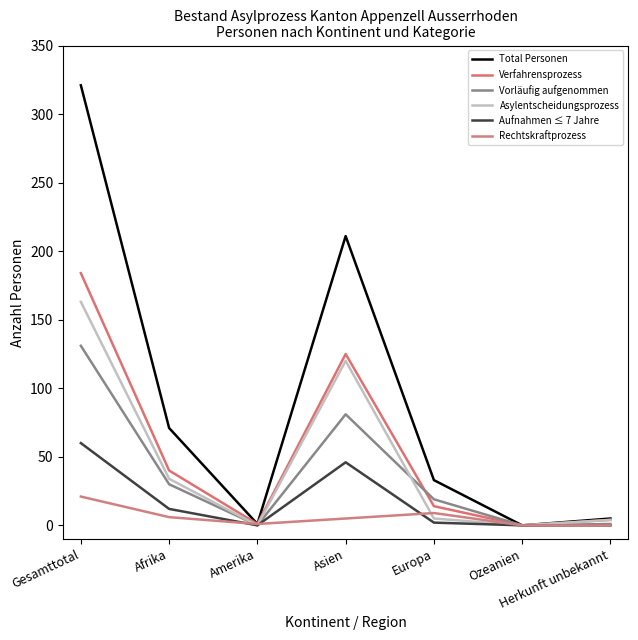

Is it true that Verfahrensprozess equals 21 at Afrika?

False